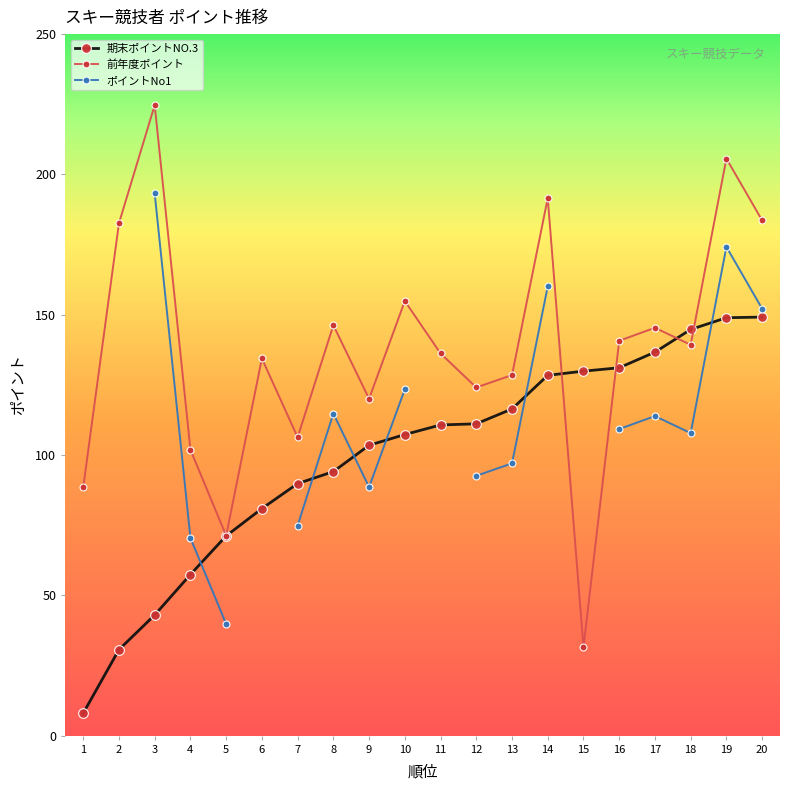

At 19, list the series in order from smallest to largest.

期末ポイントNO.3, ポイントNo1, 前年度ポイント